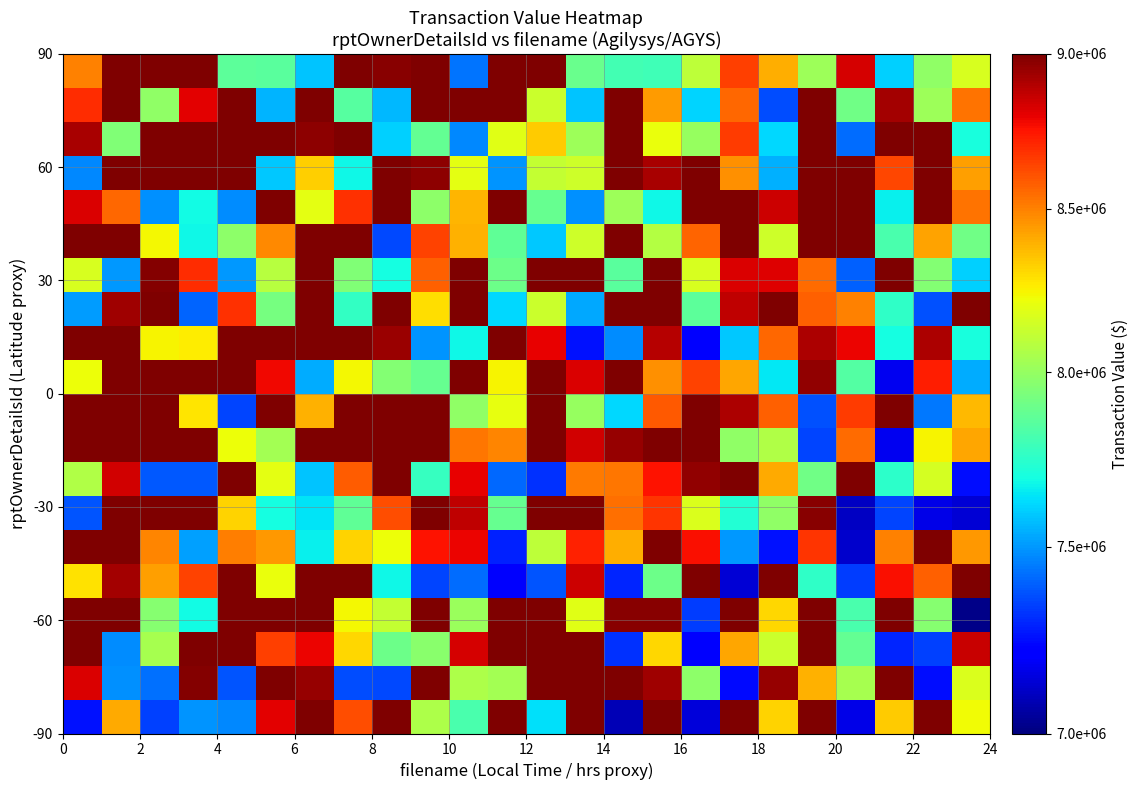

How many data points does each series have?

24